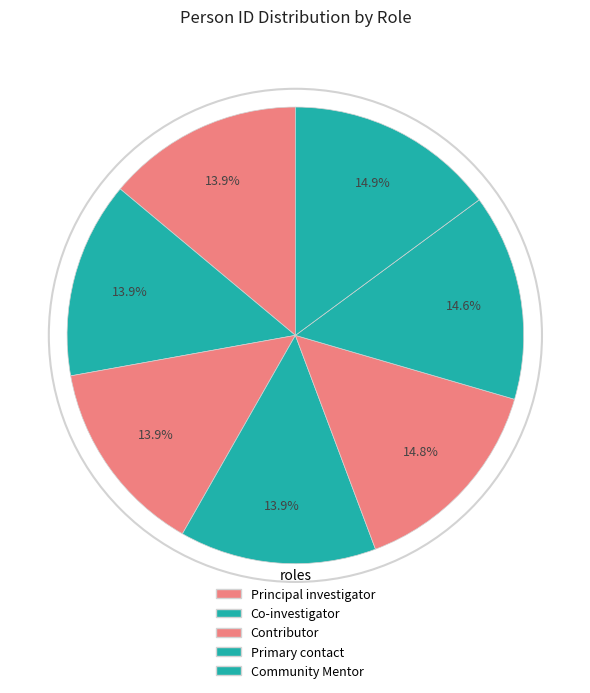

Count the number of slices in the pie.

7